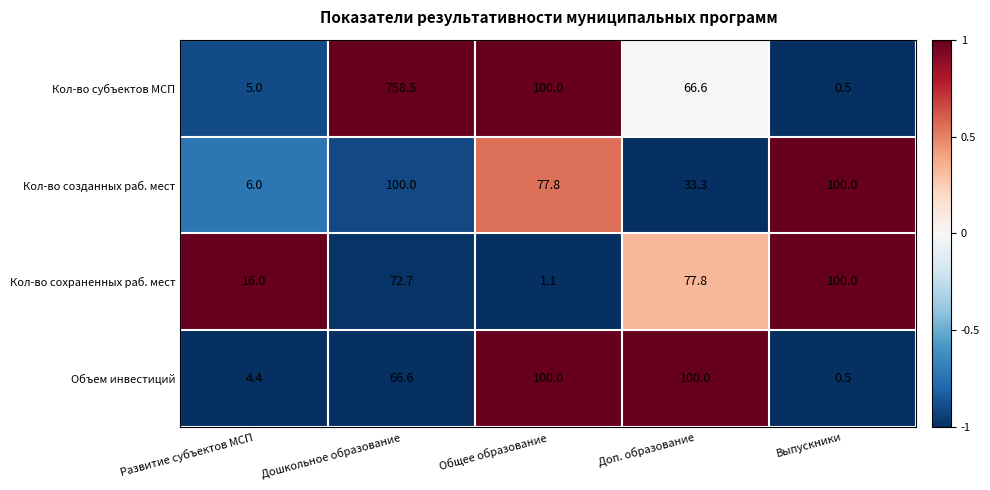

How many categories are shown in the chart?

5